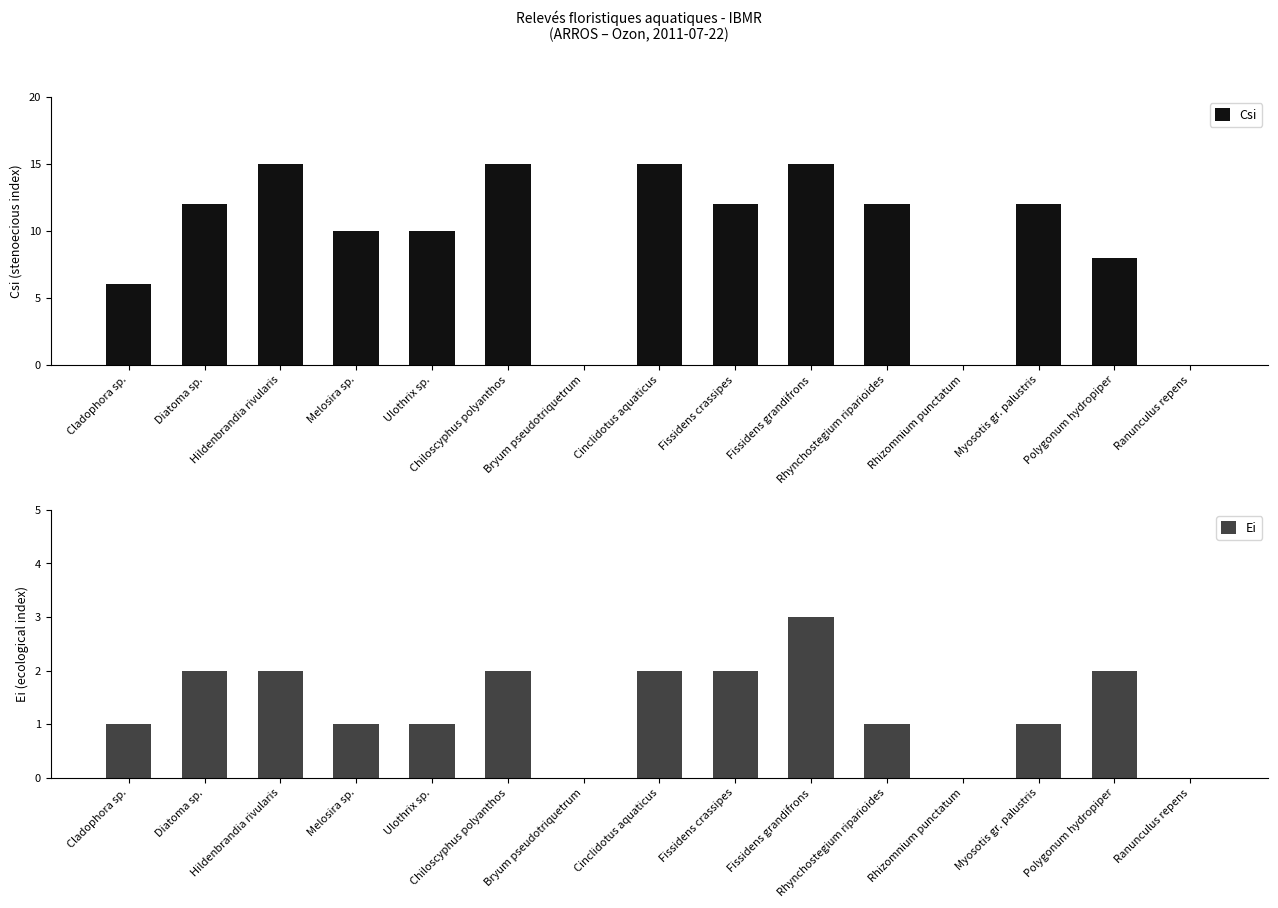

Rank the categories by Csi value from highest to lowest.

Hildenbrandia rivularis, Chiloscyphus polyanthos, Cinclidotus aquaticus, Fissidens grandifrons, Diatoma sp., Fissidens crassipes, Rhynchostegium riparioides, Myosotis gr. palustris, Melosira sp., Ulothrix sp., Polygonum hydropiper, Cladophora sp., Bryum pseudotriquetrum, Rhizomnium punctatum, Ranunculus repens